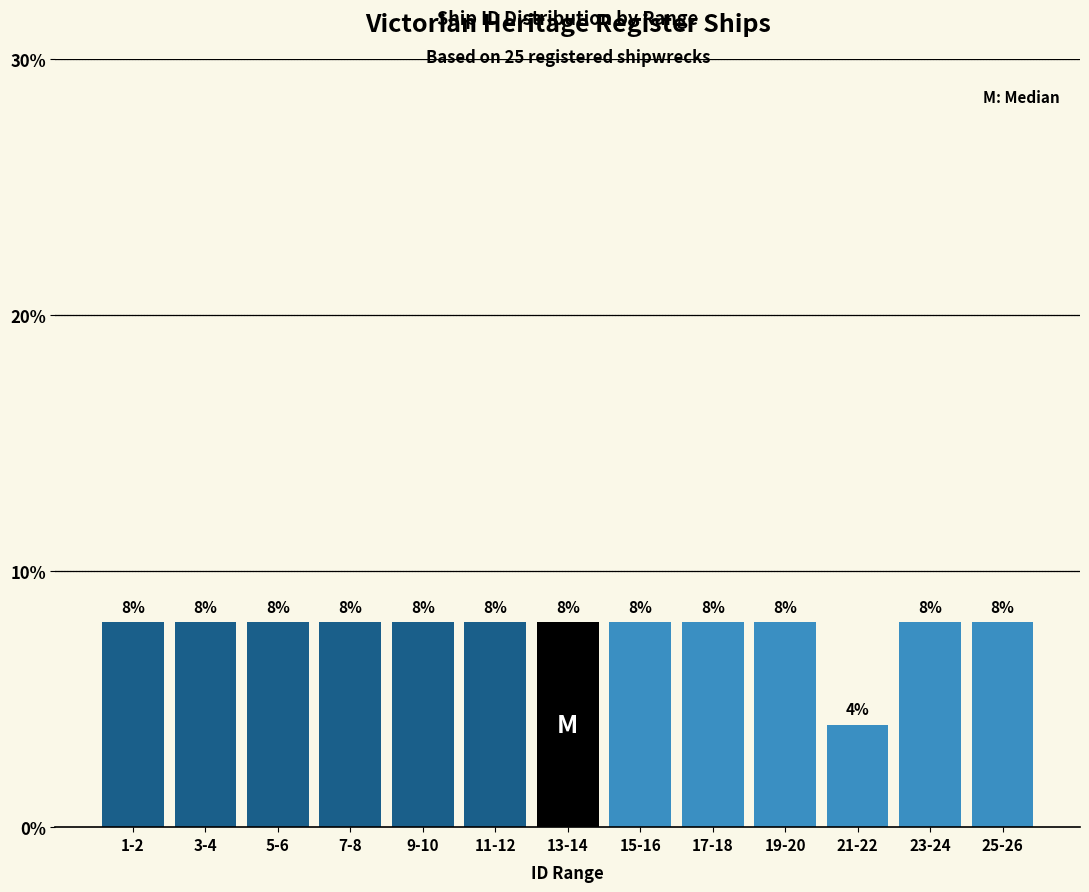

Reading right to left, what are all the values shown in this chart?

8	8	4	8	8	8	8	8	8	8	8	8	8